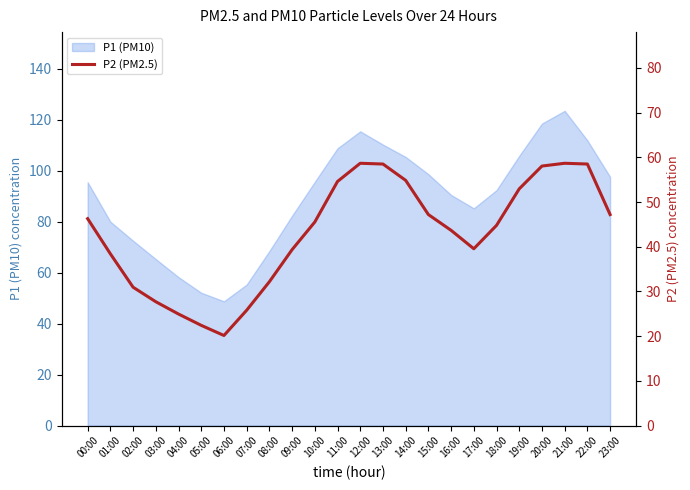

At which label does P1 (PM10) reach its peak?

21:00